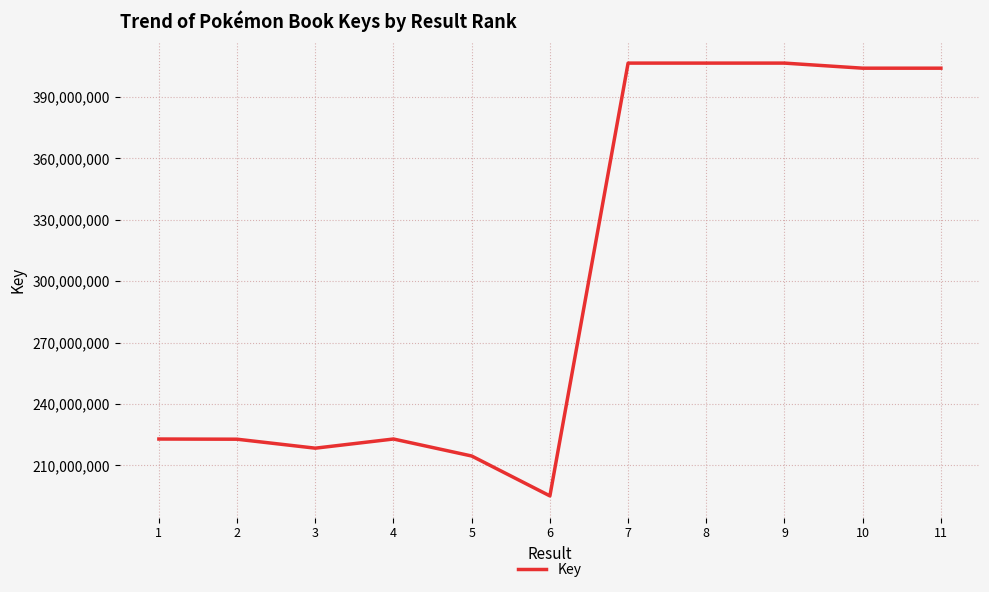

Read the value at 10, to the nearest 100.

404107700